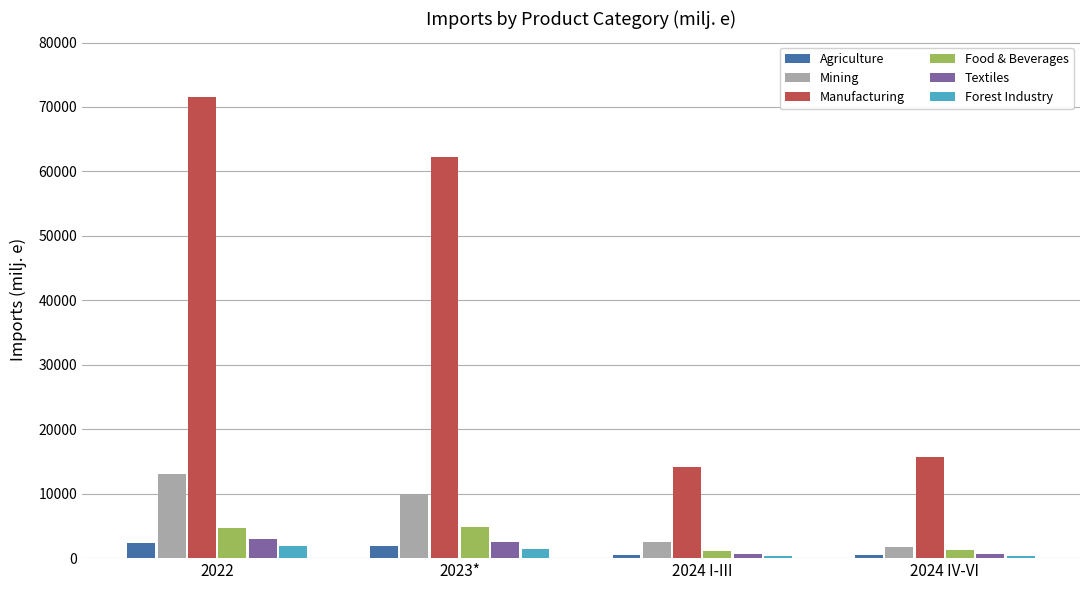

What is the label of the 4th bar from the left?

2024 IV-VI